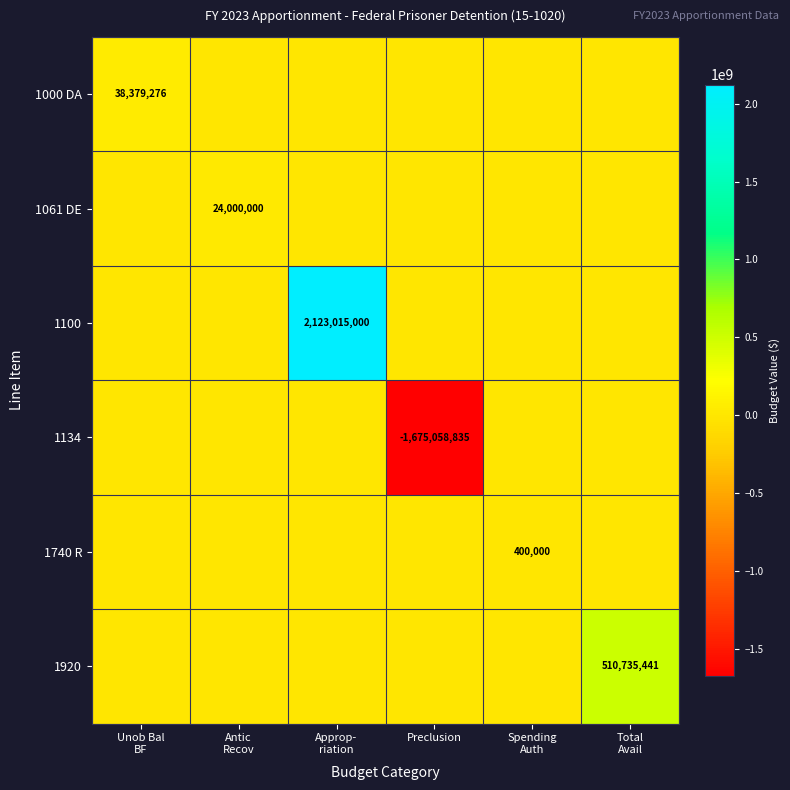

What is the spread (max minus min) of values at Preclusion?

1675058835